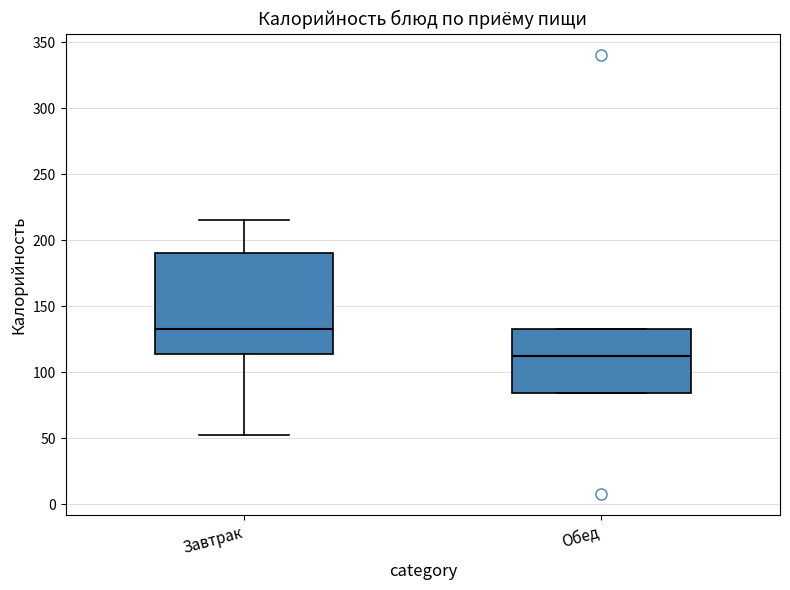

Which box has the highest median line?

Завтрак